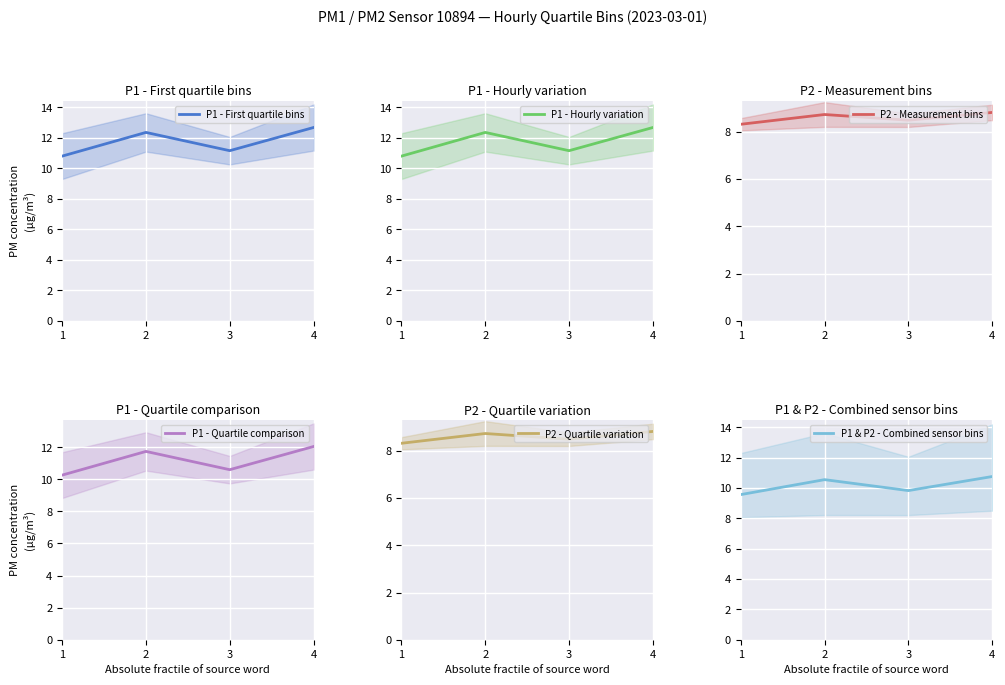

The P1 - First quartile bins series shows 18.3 at 2. True or false?

False